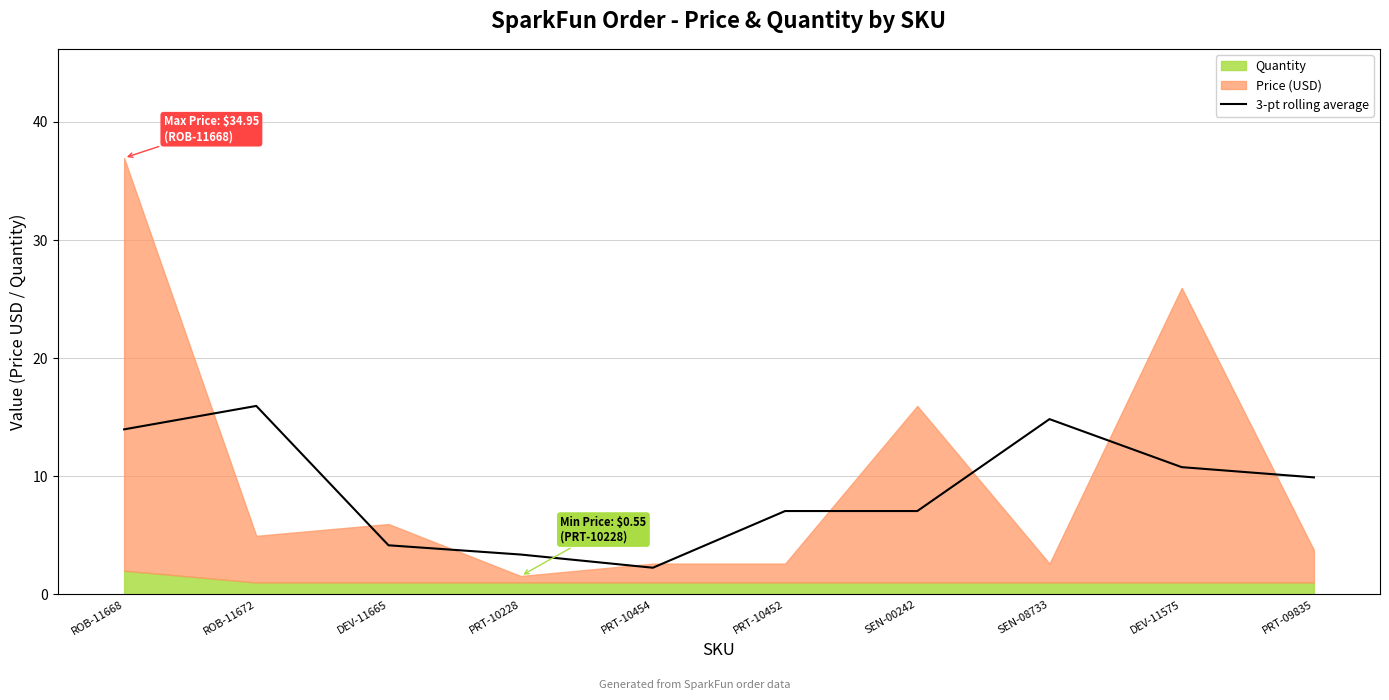

What is the label of the 6th point from the right?

PRT-10454